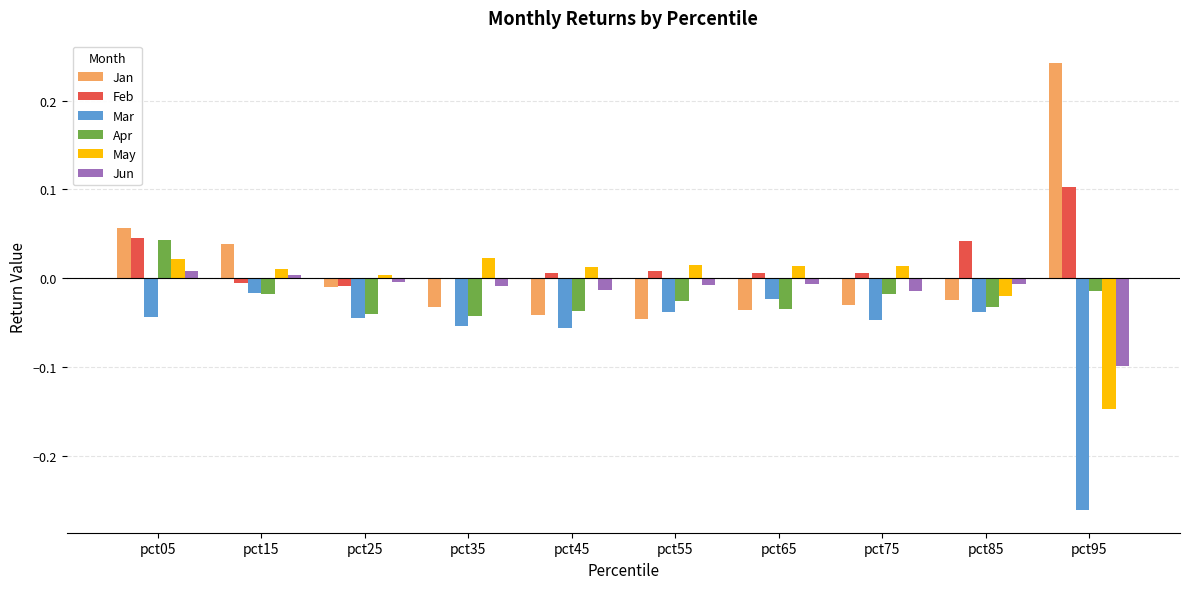

What is the sum of all Jun values?

-0.2